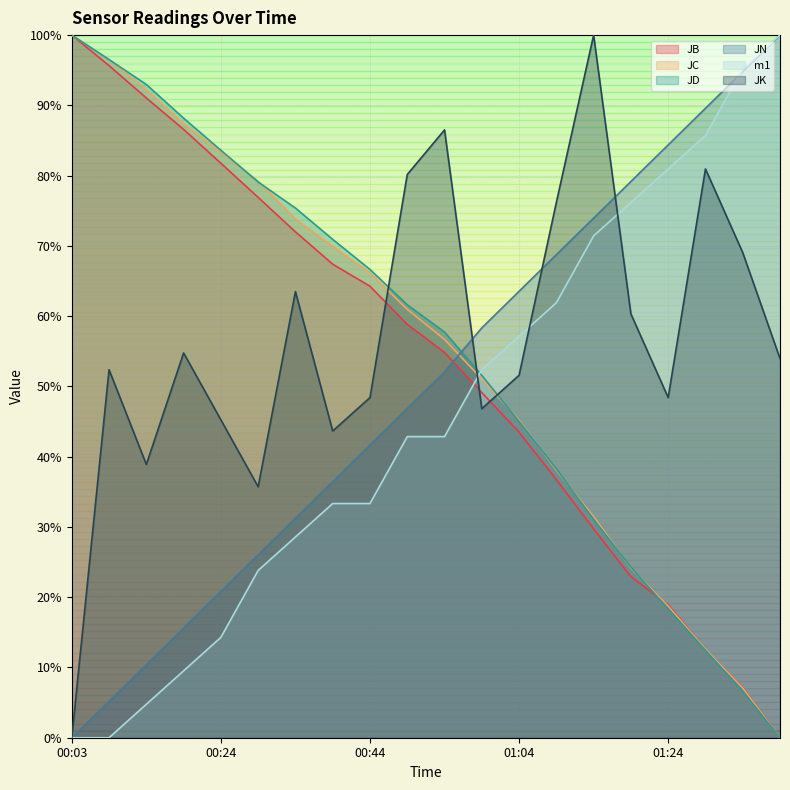

How many lines are shown in the chart?

6